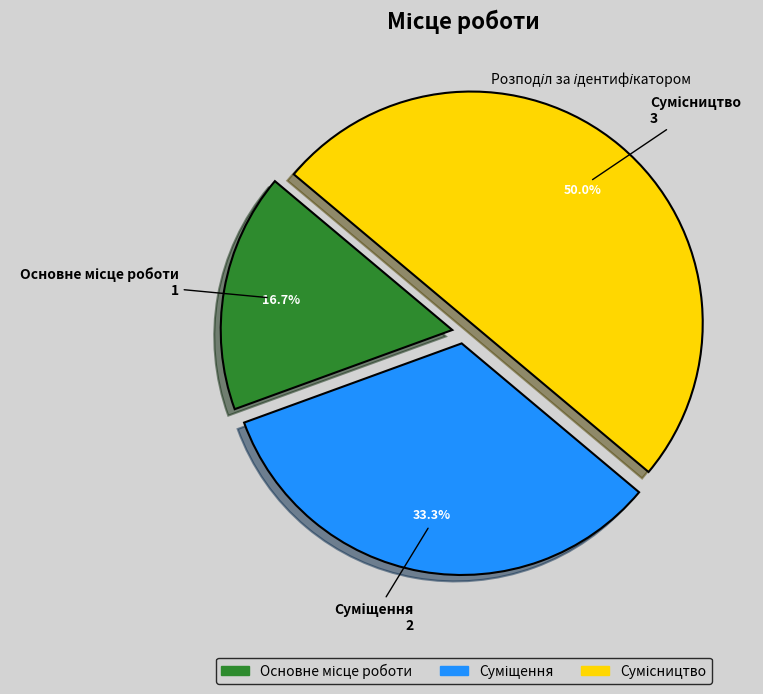

Count the number of slices in the pie.

3